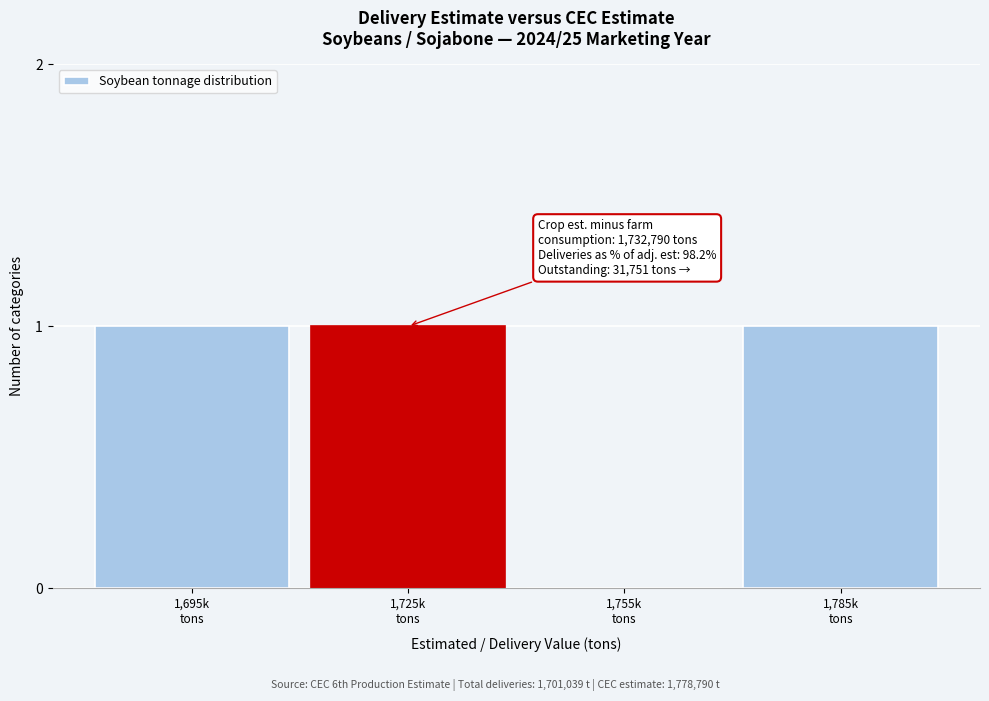

How many distinct data groups are displayed?

1